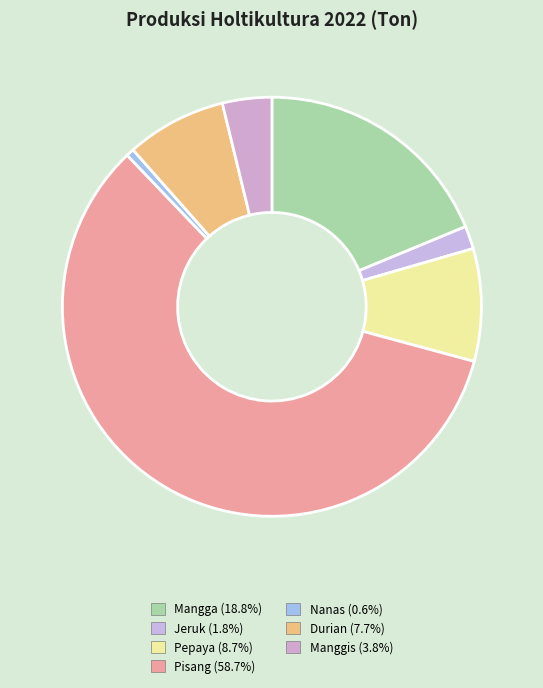

To the nearest percent, what is the difference between the largest and smallest slice percentages?

58%